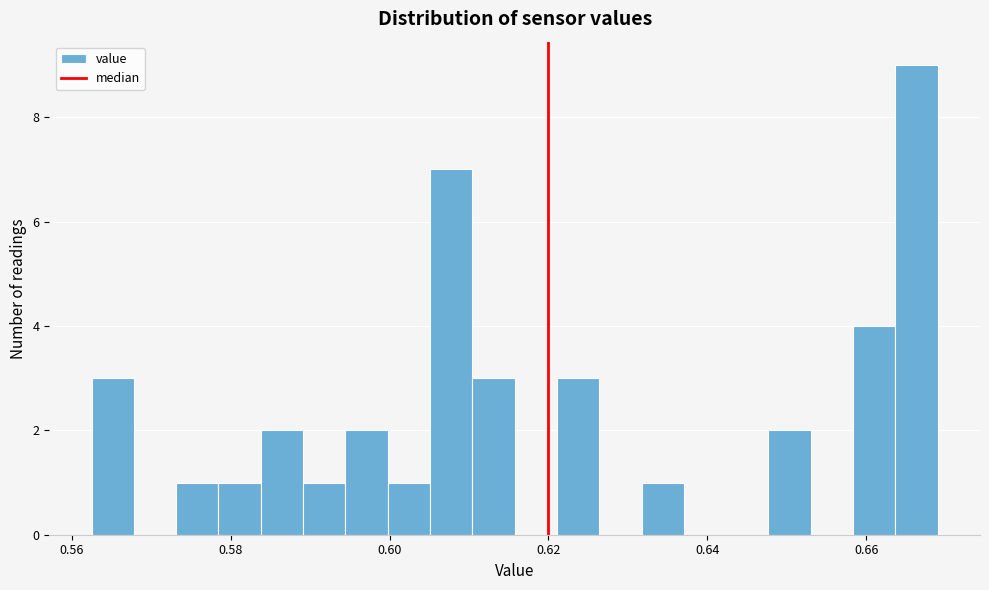

Read against the x-axis, roughly where is the centre of the tallest bar?

0.666